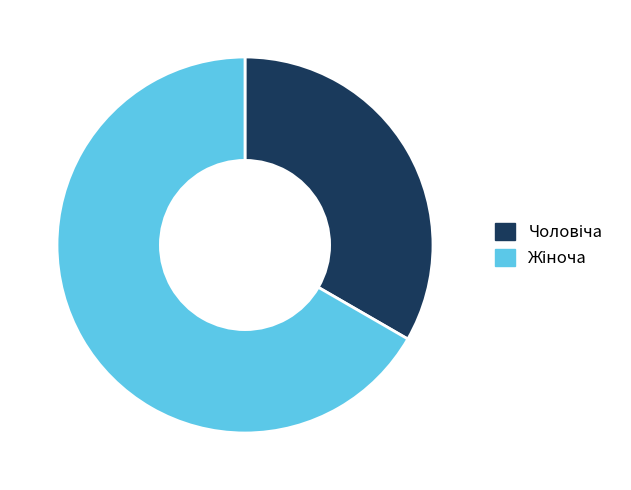

Is there any slice that represents more than half of the pie?

Yes